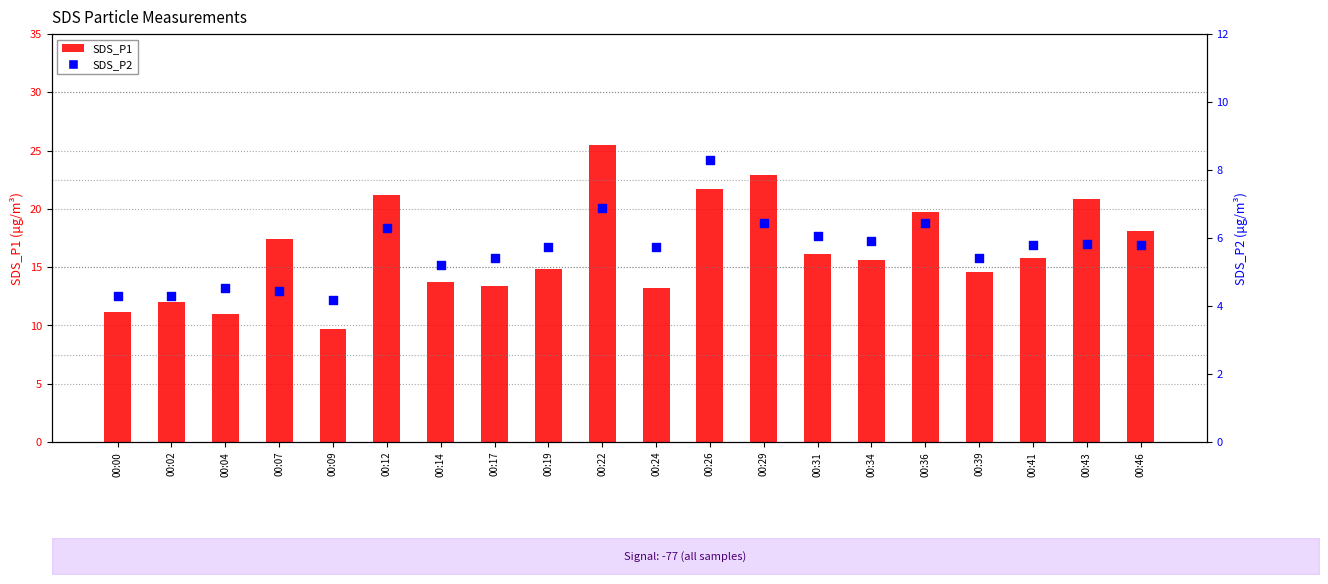

At which category is the sum across all series the highest?

00:22